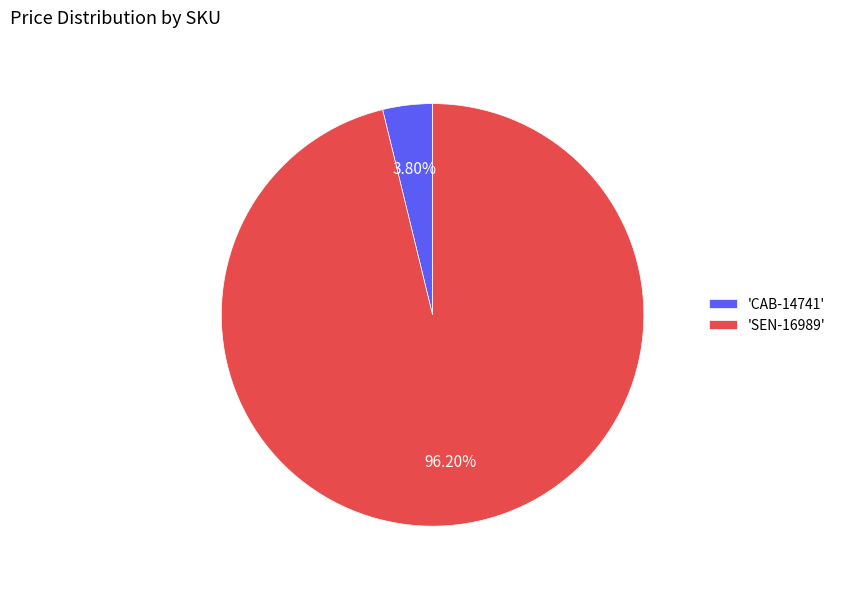

Between 'SEN-16989' and 'CAB-14741', which is larger?

'SEN-16989'